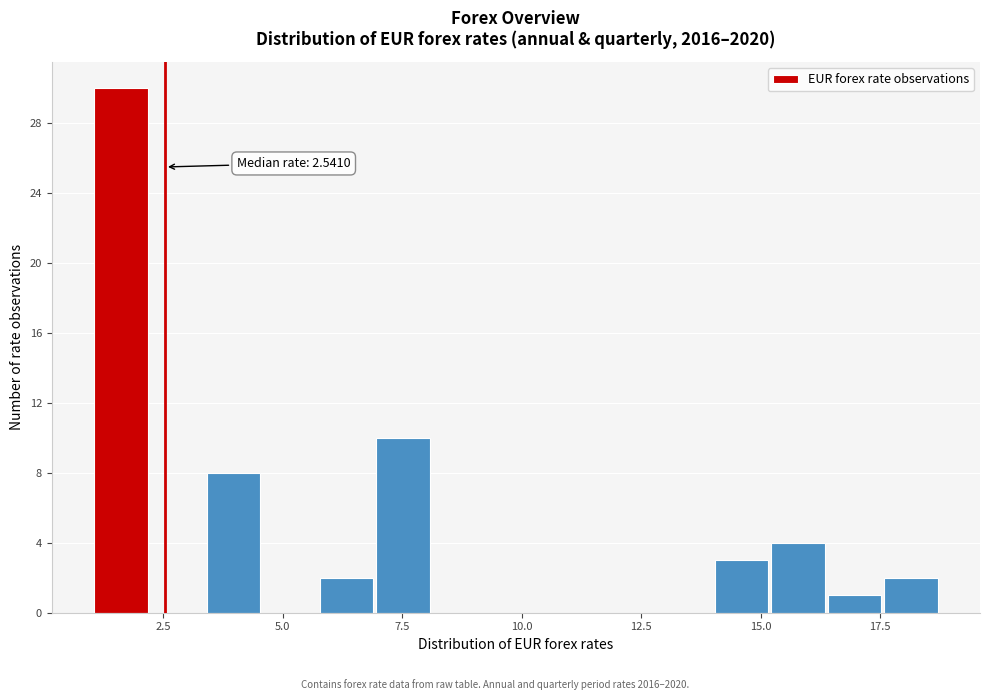

Read against the x-axis, roughly where is the centre of the tallest bar?

1.5